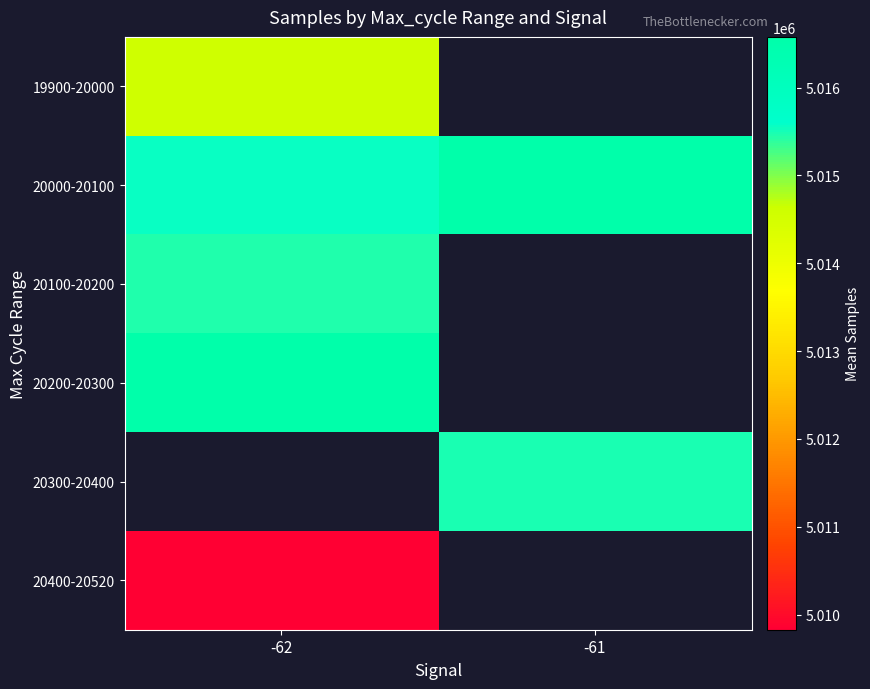

Rank the series by their maximum value, from lowest to highest.

20400-20520, 19900-20000, 20100-20200, 20200-20300, 20000-20100, 20300-20400